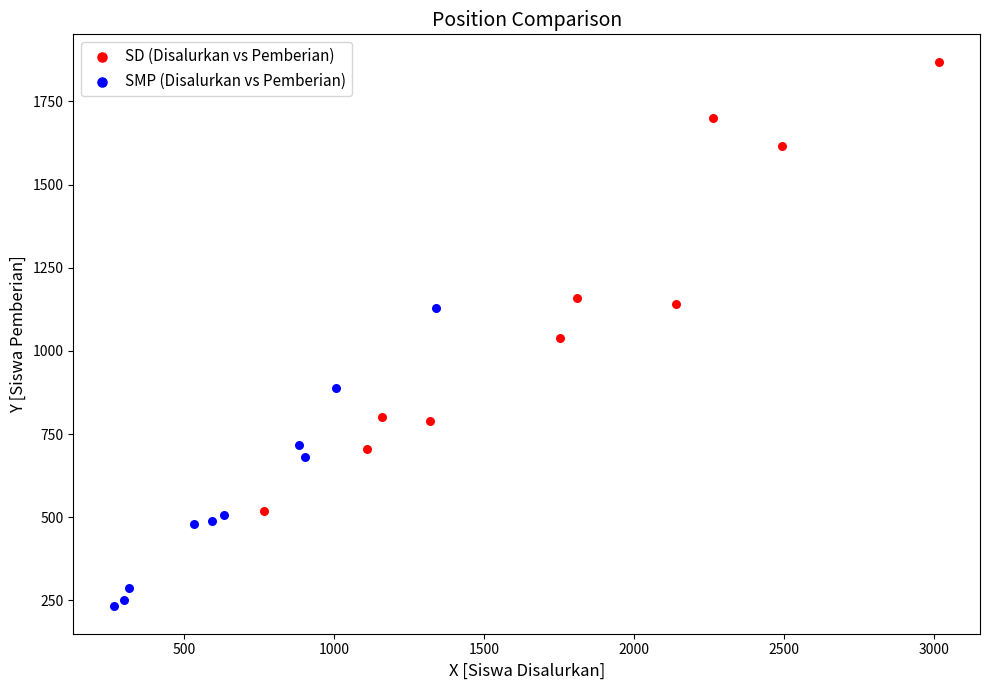

Which series reaches the maximum Y coordinate?

SD (Disalurkan vs Pemberian)